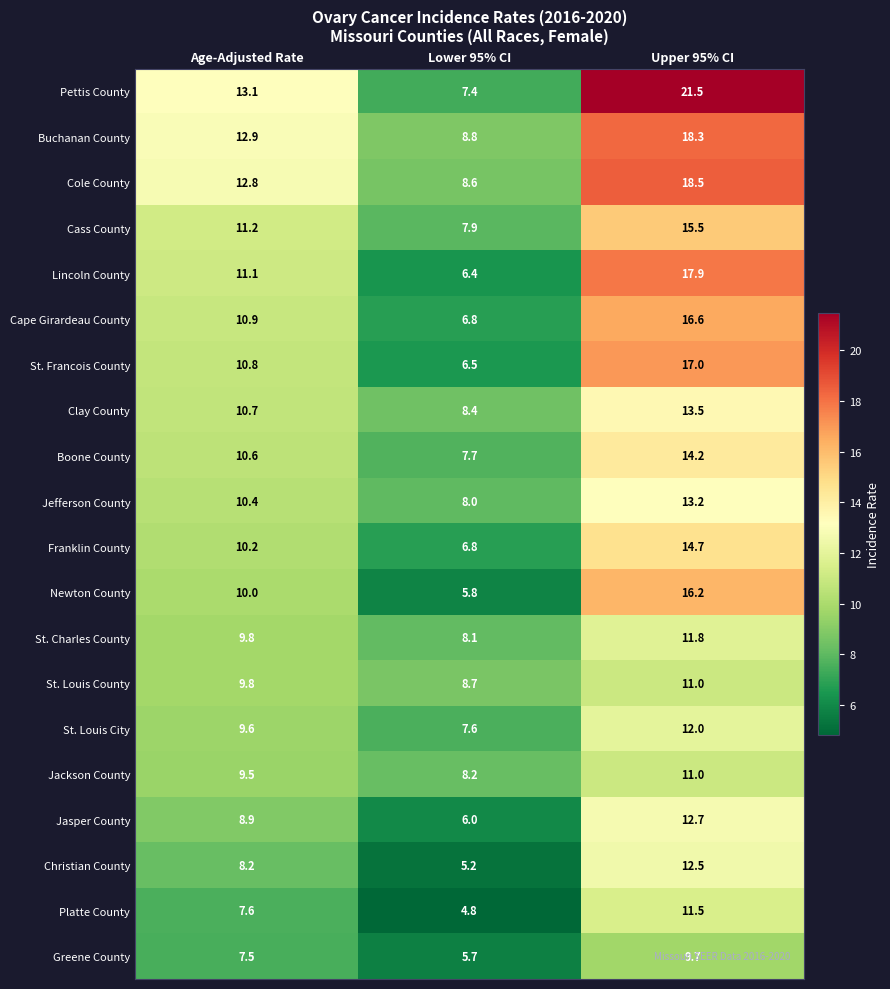

Which series changed the most between Age-Adjusted Rate and Lower 95% CI?

Pettis County